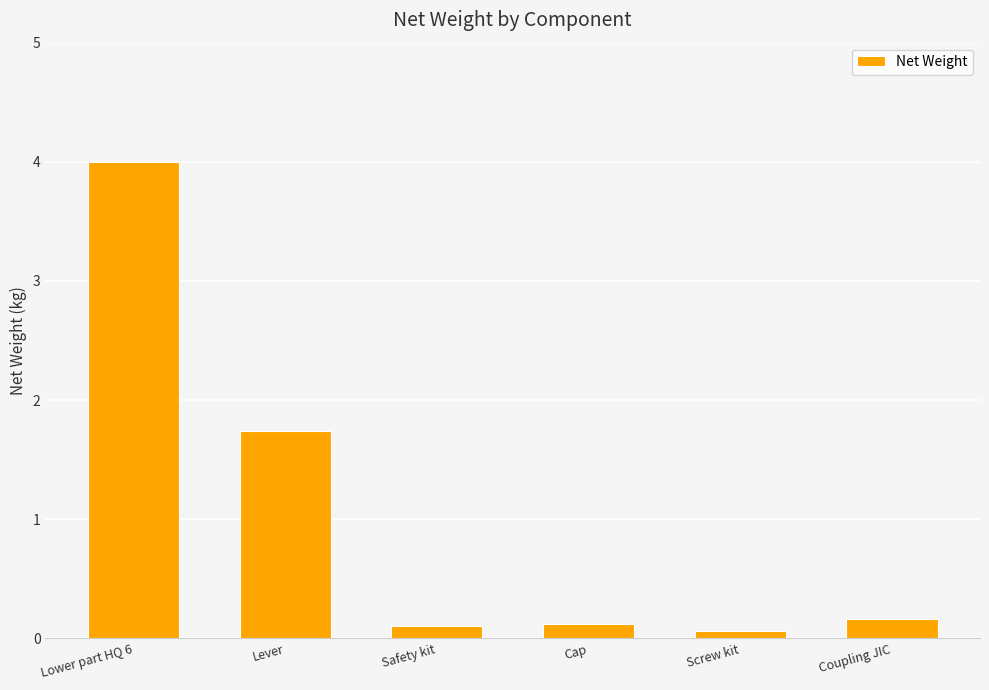

Reading right to left, list all the values displayed in this chart.

0.2	0.1	0.1	0.1	1.7	4.0